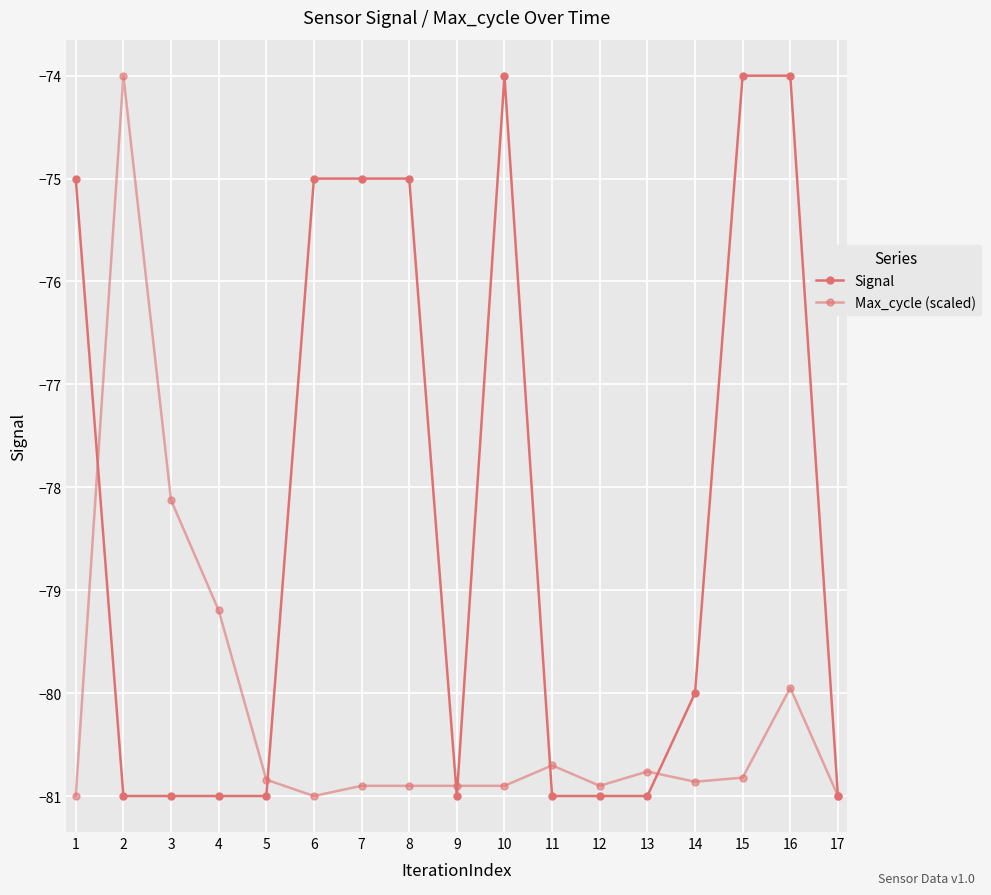

Reading left to right, list all the values displayed in this chart.

Signal: -75.0	-81.0	-81.0	-81.0	-81.0	-75.0	-75.0	-75.0	-81.0	-74.0	-81.0	-81.0	-81.0	-80.0	-74.0	-74.0	-81.0
Max_cycle (scaled): -81.0	-74.0	-78.1	-79.2	-80.8	-81.0	-80.9	-80.9	-80.9	-80.9	-80.7	-80.9	-80.8	-80.9	-80.8	-79.9	-81.0